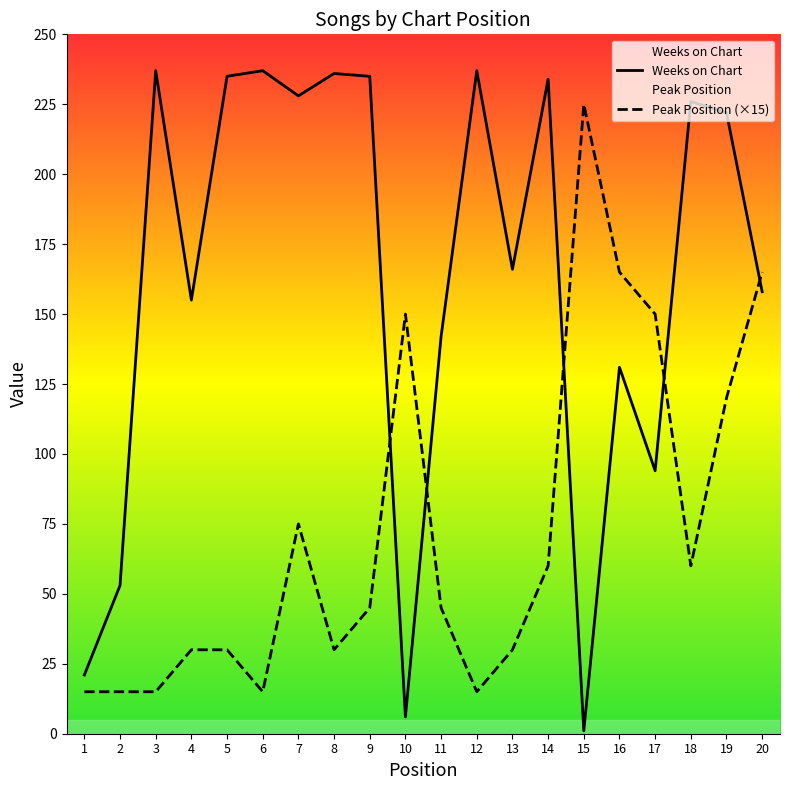

List the series in order of their peak value, lowest first.

Peak Position (×15), Weeks on Chart